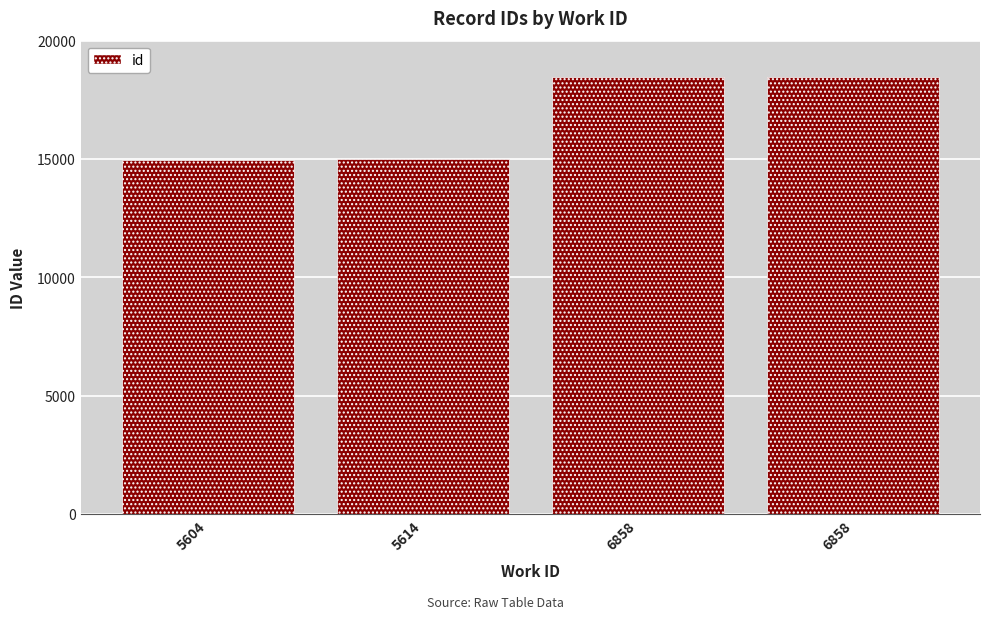

Approximately how many times larger is the value at 5614 compared to 5604?

1.0